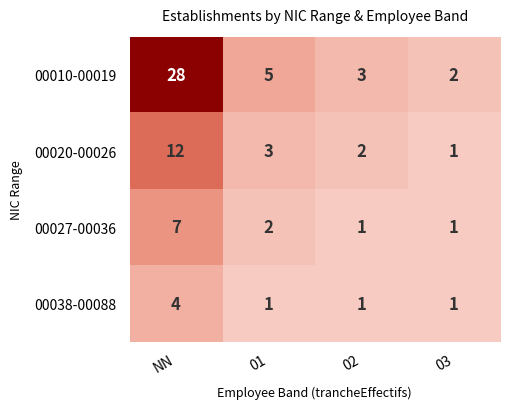

Which series has the widest spread of values?

00010-00019